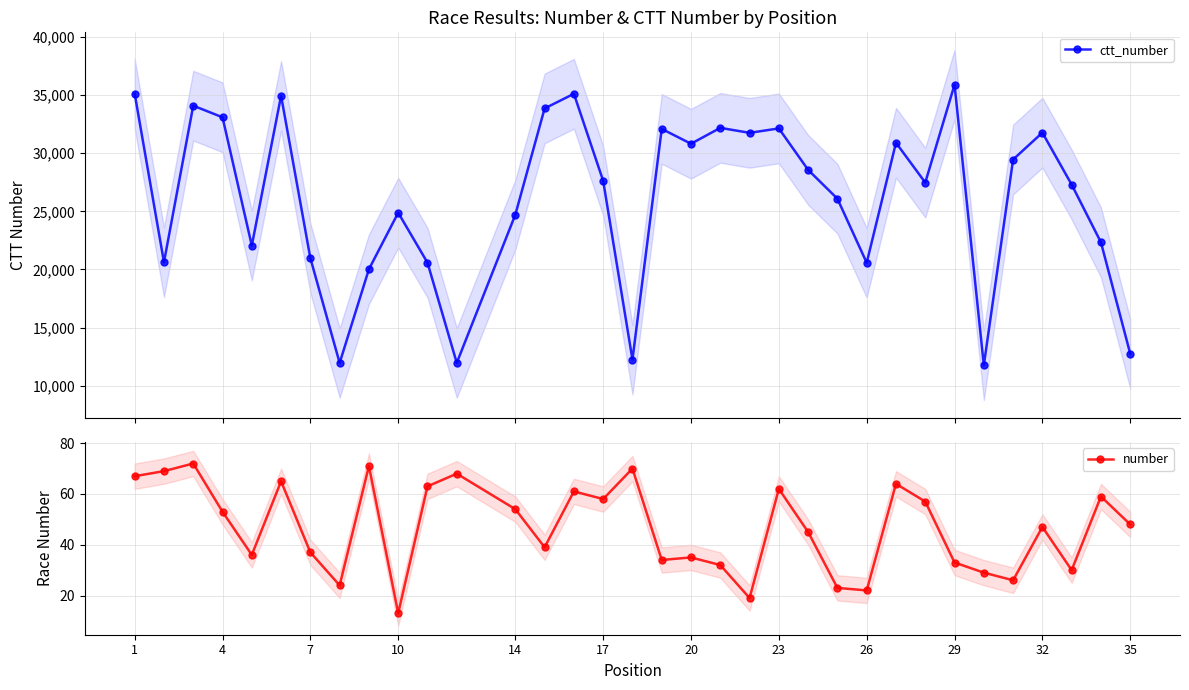

How many lines are shown in the chart?

2